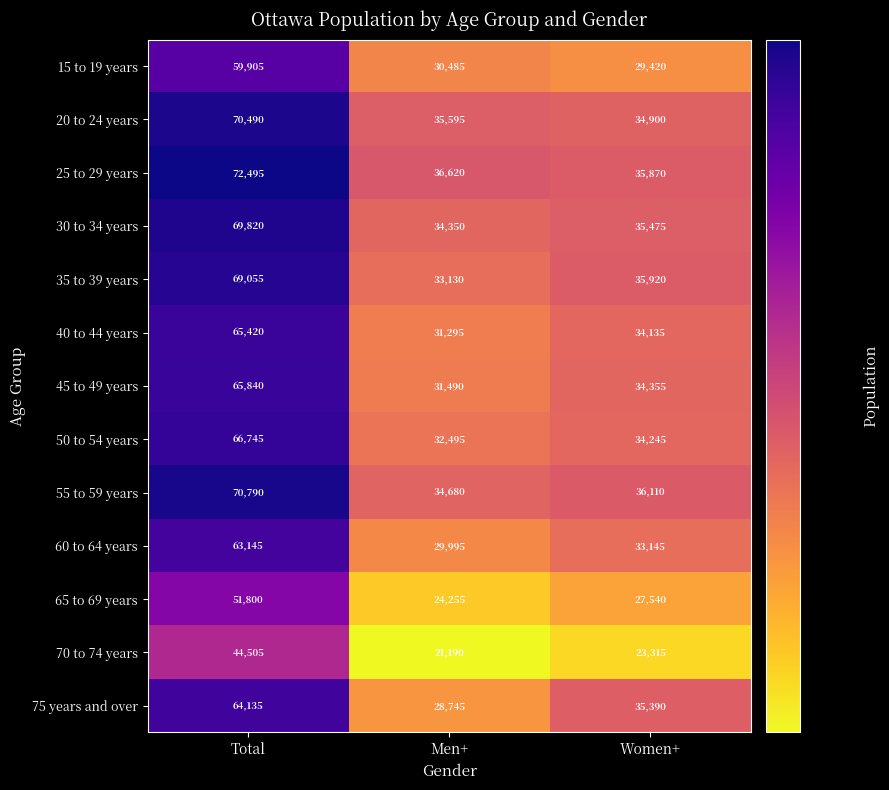

Is it true that 30 to 34 years equals 102712 at Total?

False